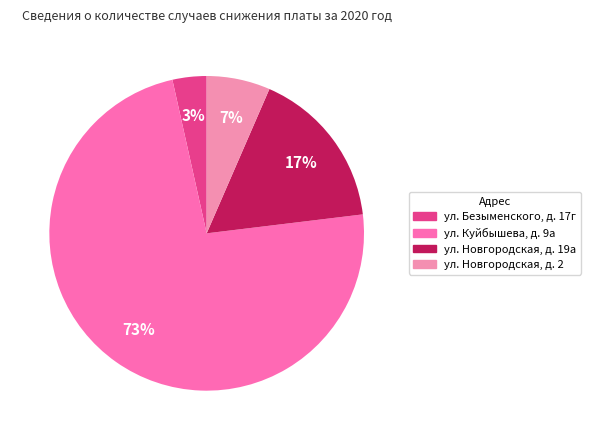

How many segments does this pie chart have?

4